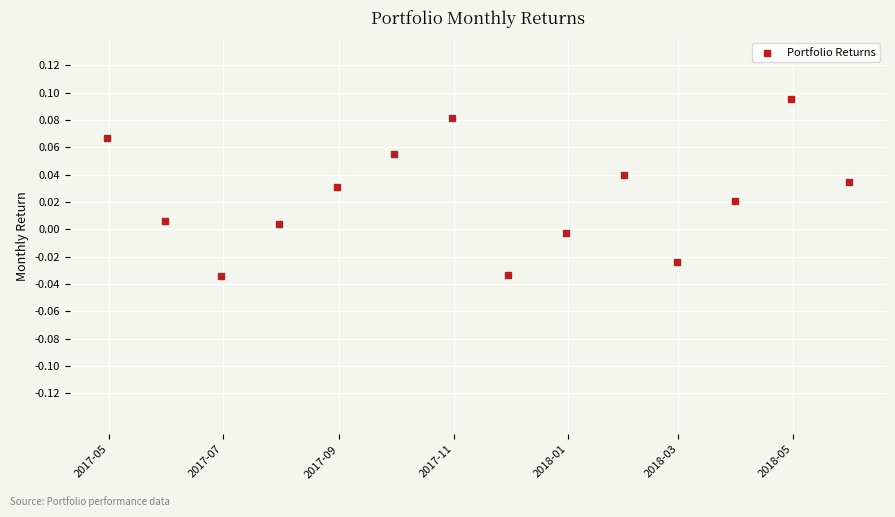

What is the range of X values (max minus min)?

396.0